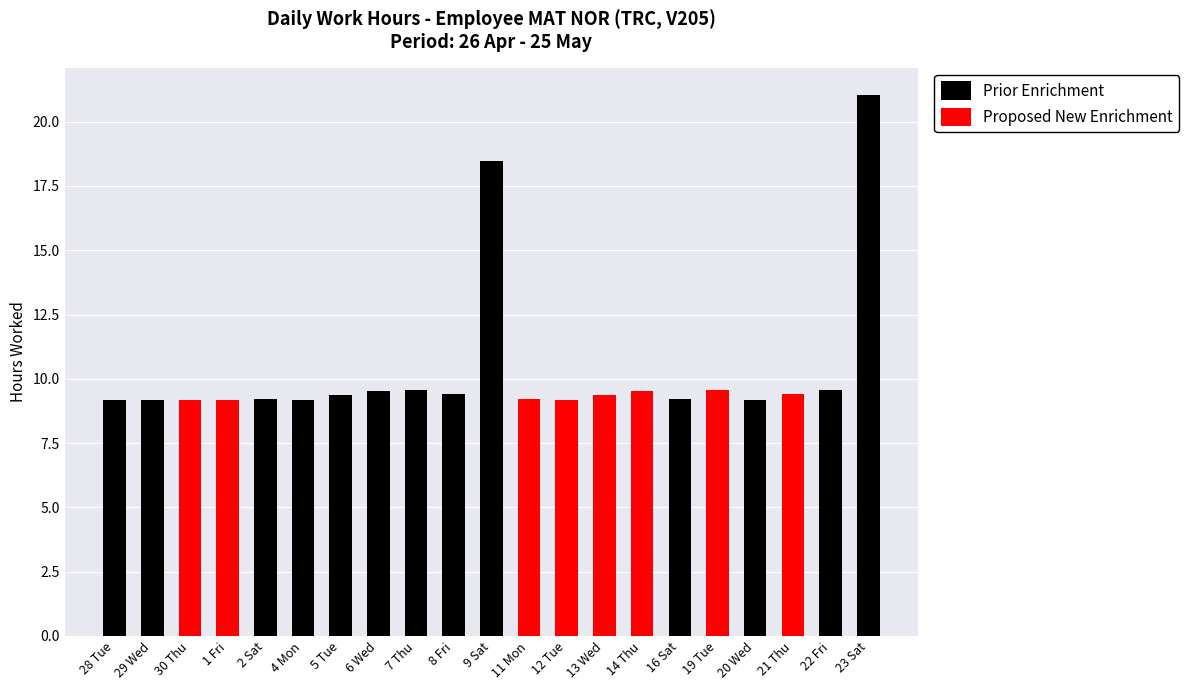

The Prior Enrichment series shows 31.0 at 23 Sat. True or false?

False